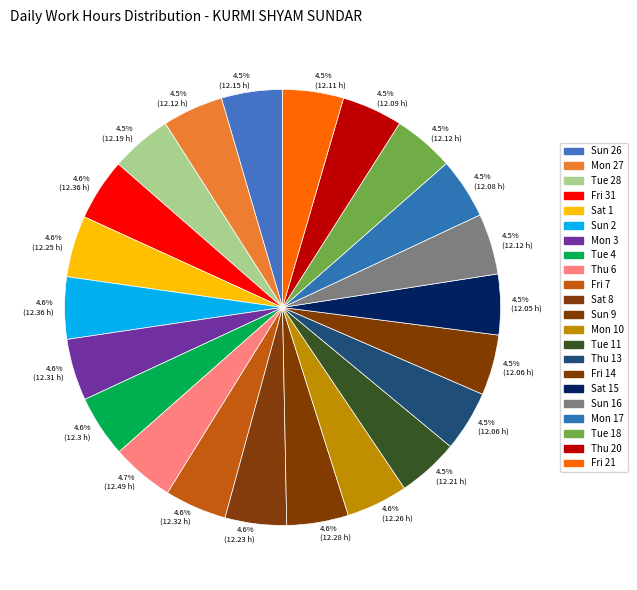

How many slices are in this pie chart?

22